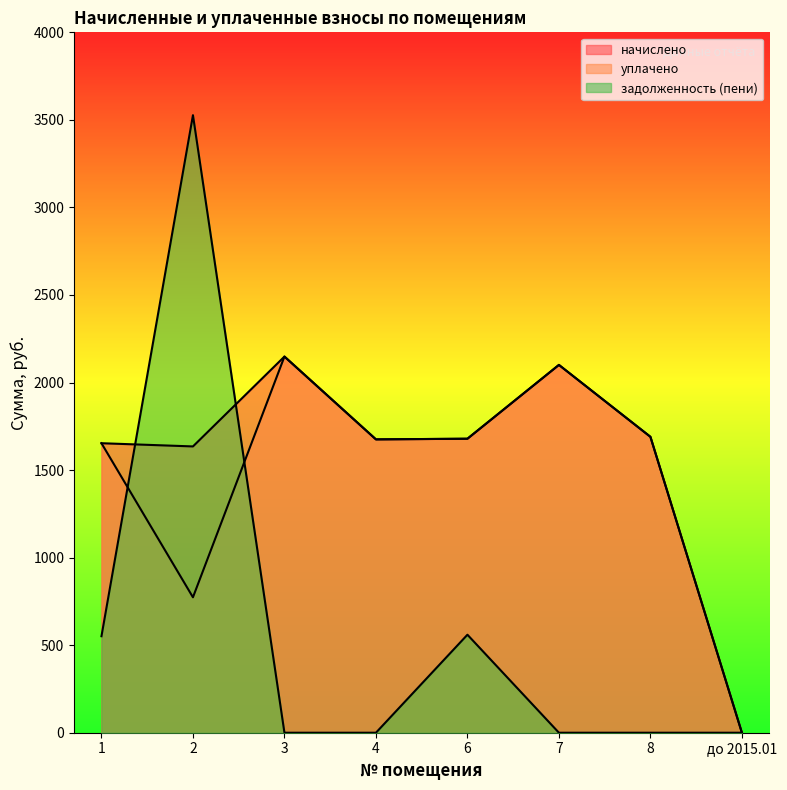

What position from the left is 7?

6